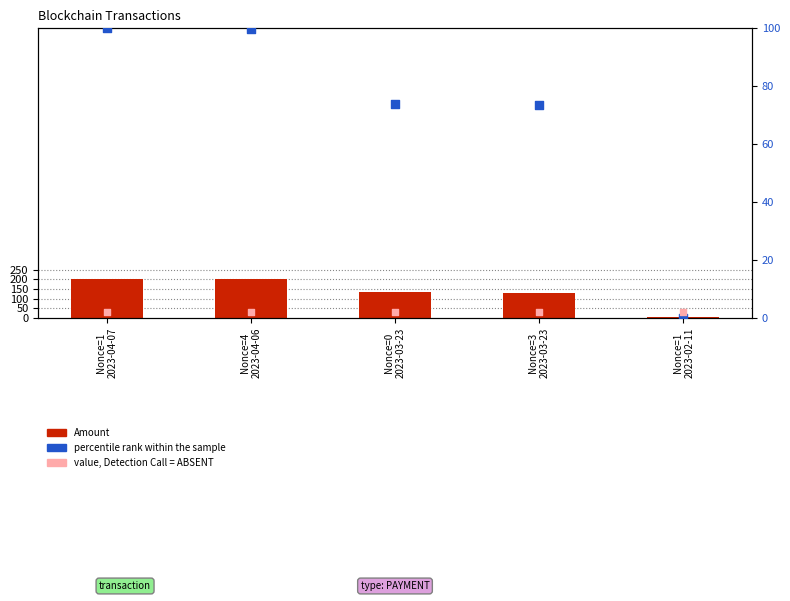

Which series reaches the minimum Y coordinate?

percentile rank within the sample